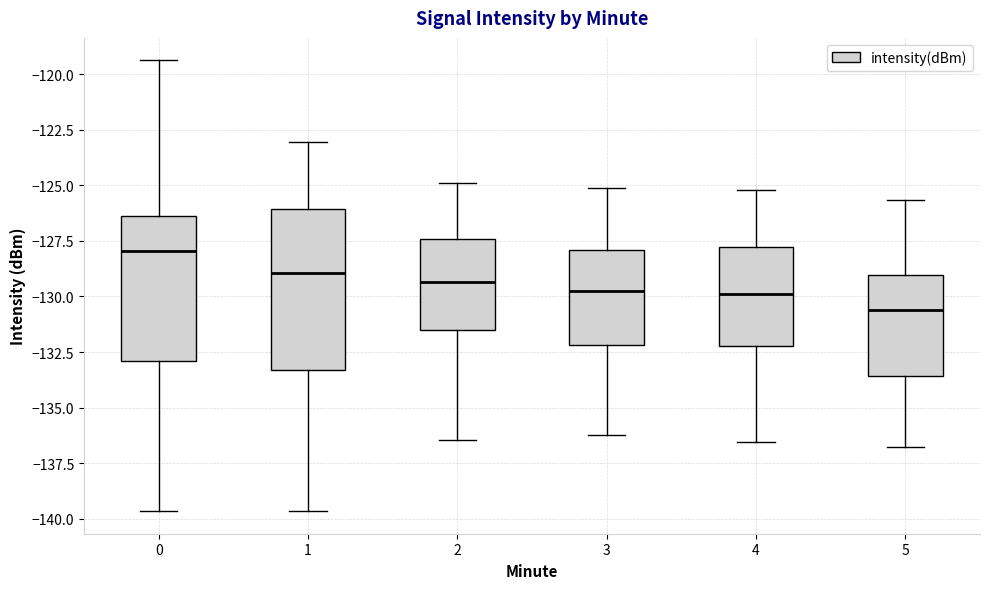

Reading left to right, read every box against the y-axis: the position of its median line, the range the box covers, and the ends of its whiskers. The values are not printed on the chart, so give them approximately, as read against the axis.

0: median -128.0, box -133.0 to -126.5, whiskers -139.5 to -119.5
1: median -129.0, box -133.5 to -126.0, whiskers -139.5 to -123.0
2: median -129.5, box -131.5 to -127.5, whiskers -136.5 to -125.0
3: median -129.5, box -132.0 to -128.0, whiskers -136.0 to -125.0
4: median -130.0, box -132.0 to -128.0, whiskers -136.5 to -125.0
5: median -130.5, box -133.5 to -129.0, whiskers -137.0 to -125.5